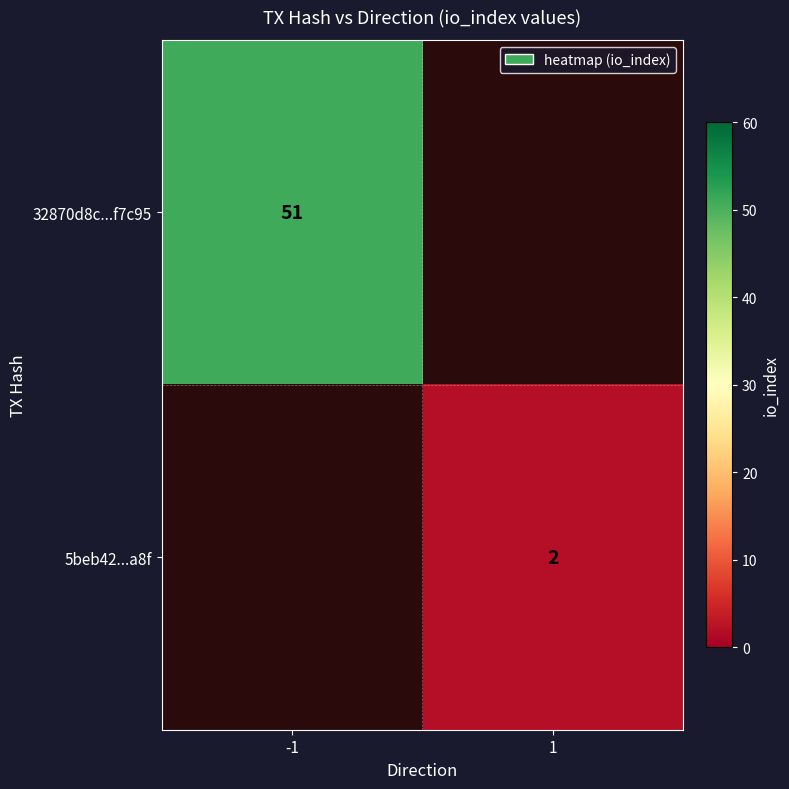

Which has a higher value, 1 or -1?

-1